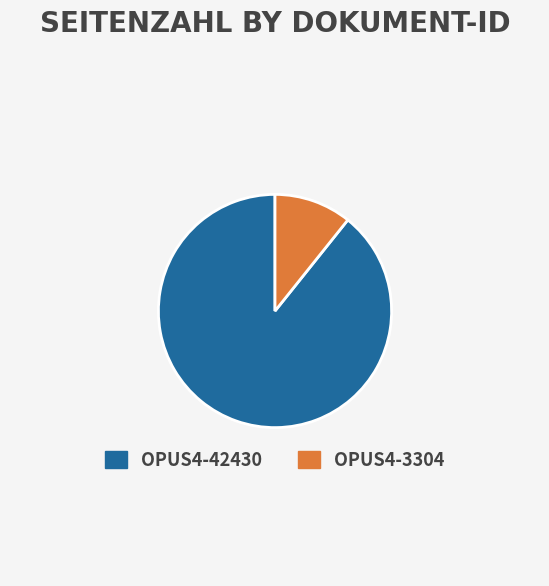

How many slices are in this pie chart?

2